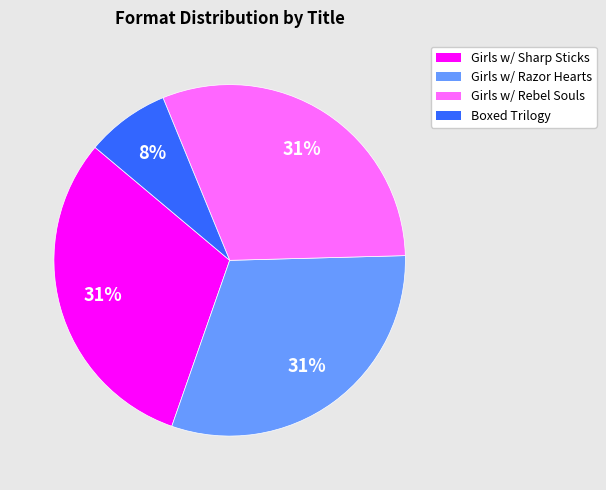

To the nearest percent, what is the average slice percentage?

25%